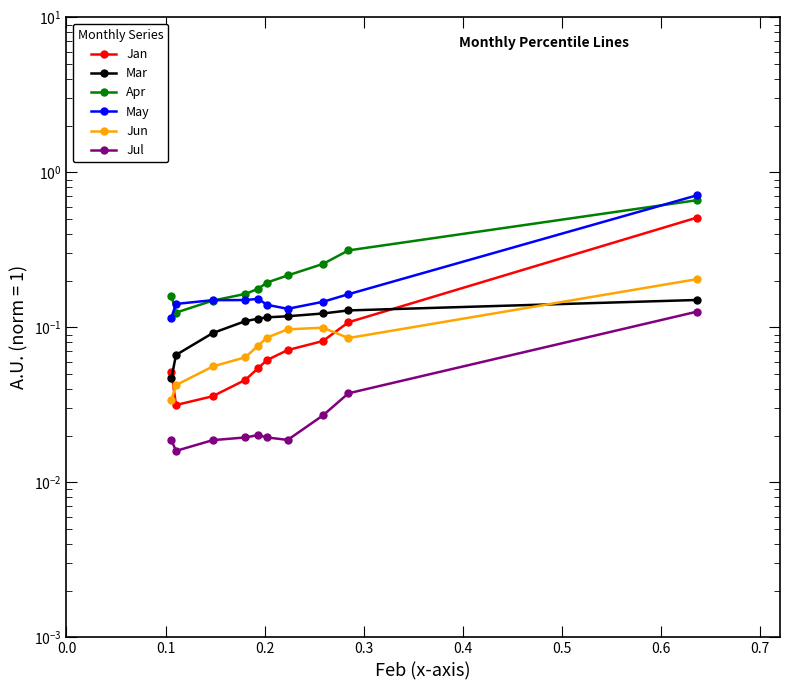

The Mar series shows 0.1 at 0.5. True or false?

True